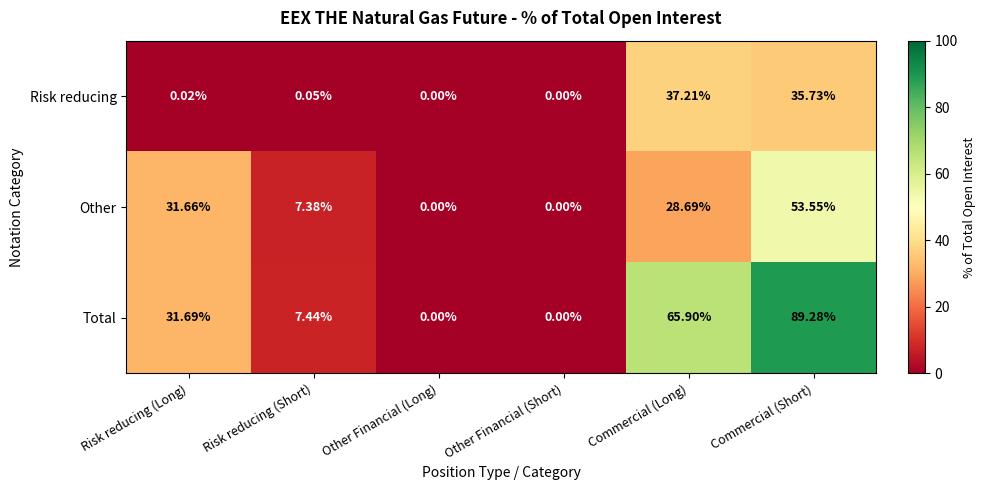

Which series has the largest range (max minus min)?

Total